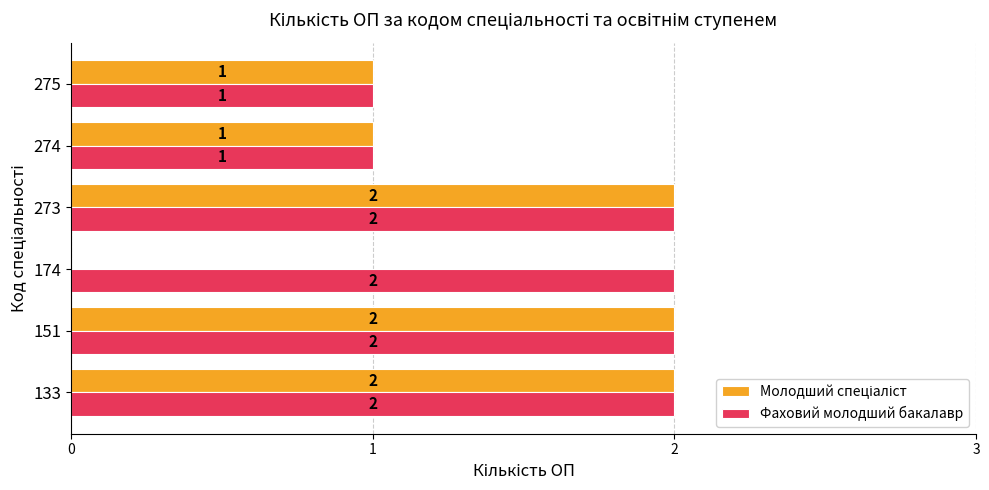

True or false: Фаховий молодший бакалавр has a value of 2 at 174.

True